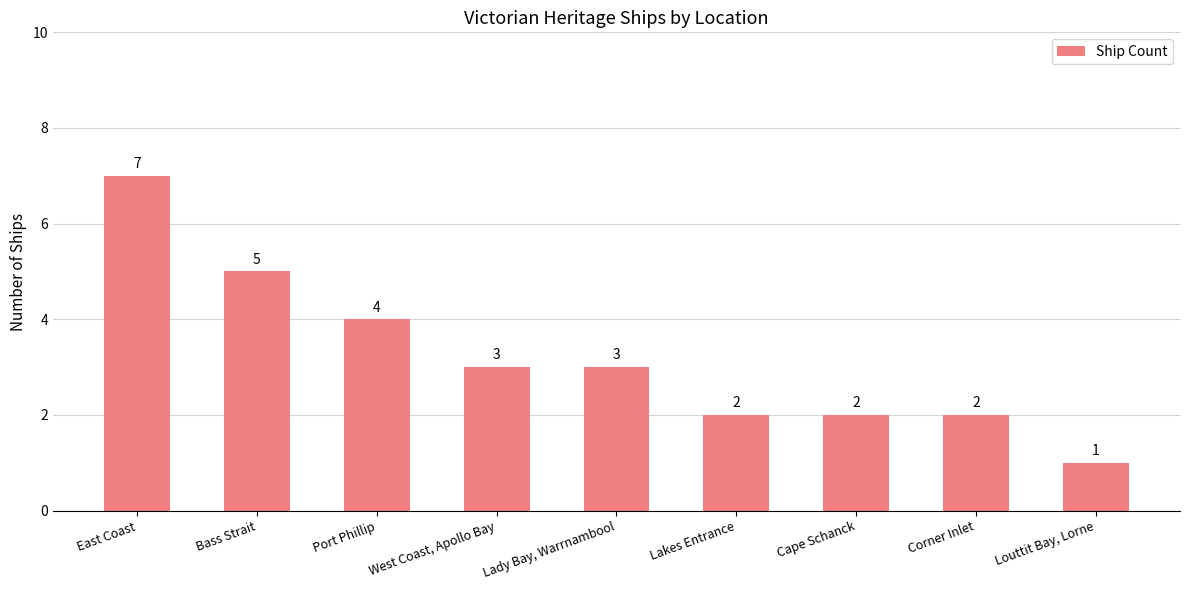

What position from the left is Lady Bay, Warrnambool?

5